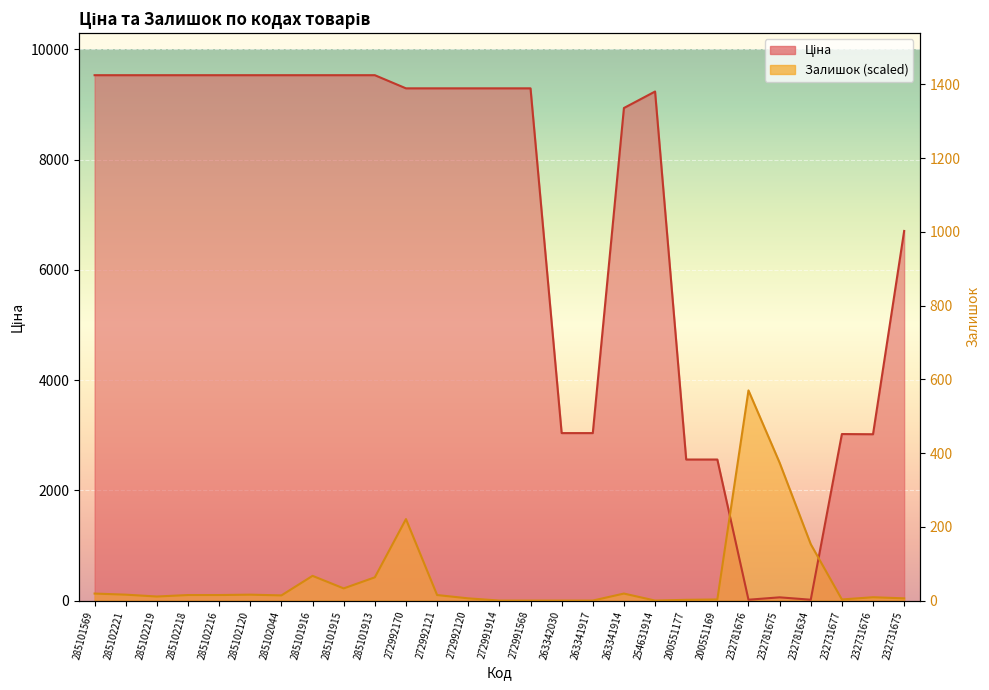

At which label is Залишок closest to 1906?

272992170